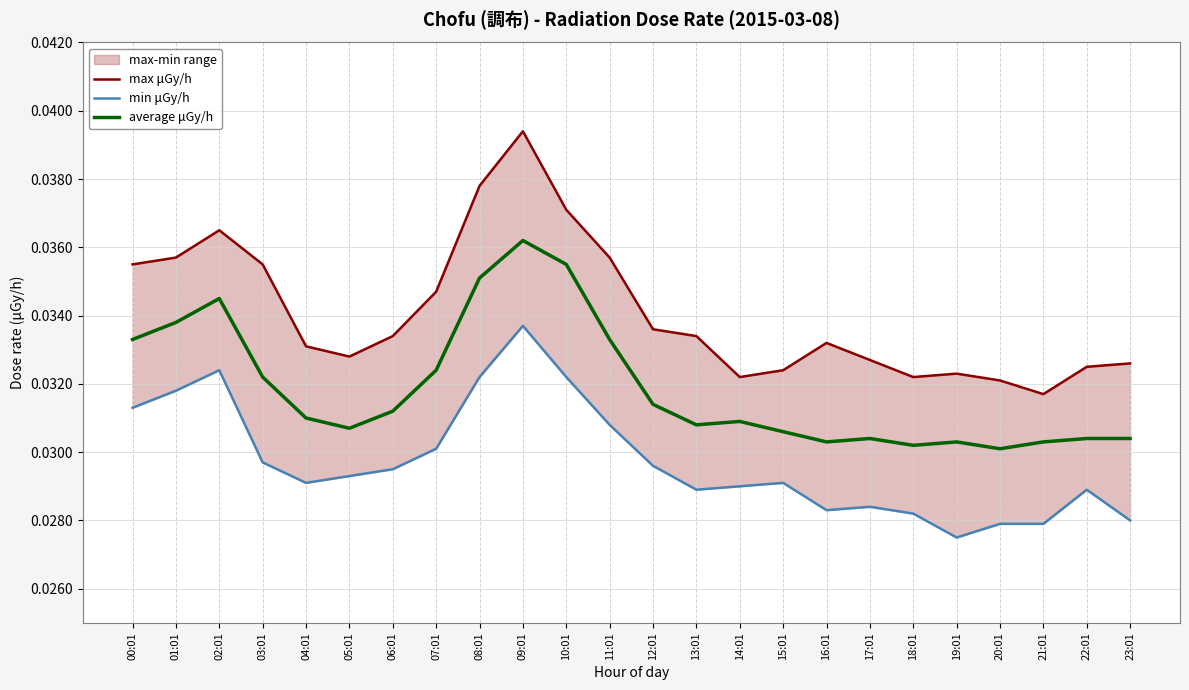

True or false: max μGy/h has more than 0 points higher than both neighbors.

True